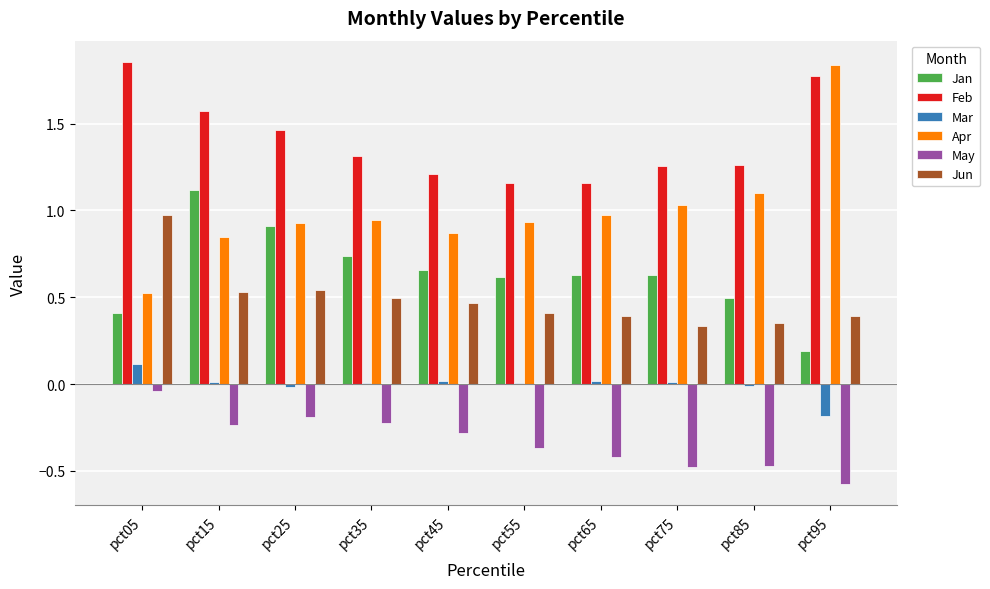

Which series has the largest total across all categories?

Feb